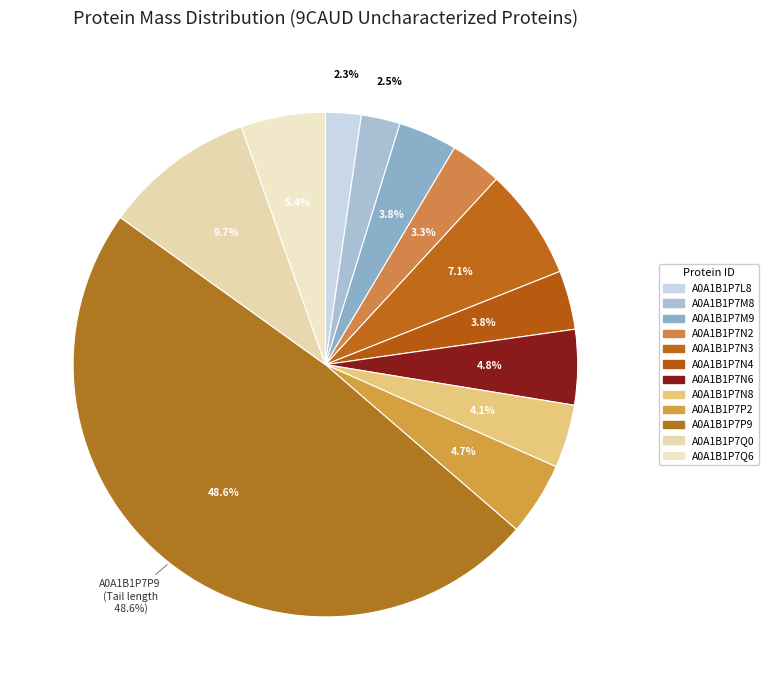

The A0A1B1P7N3 slice represents 7% of the pie. True or false?

True